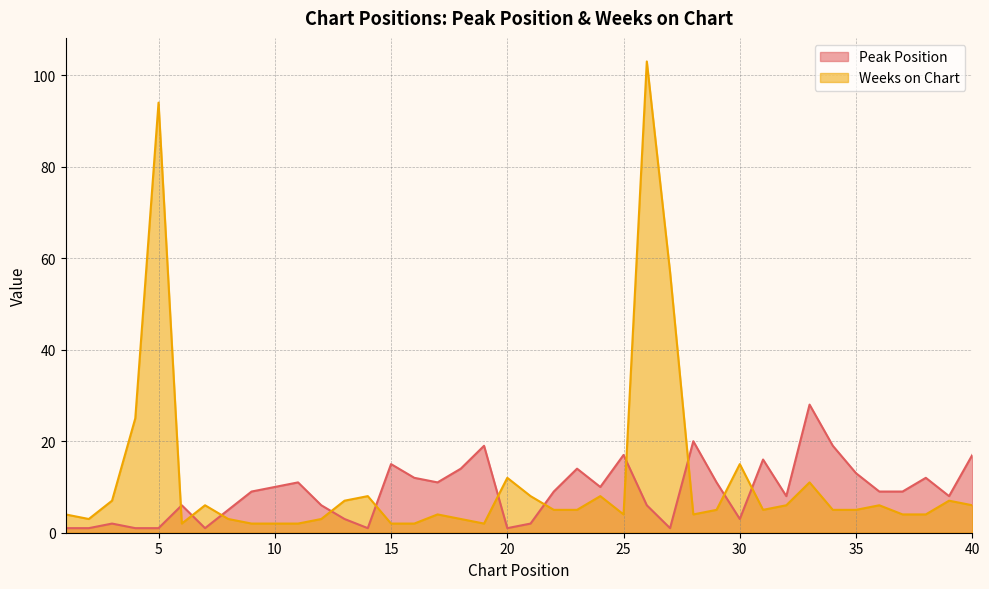

What is the difference between the highest and lowest values at 18?

11